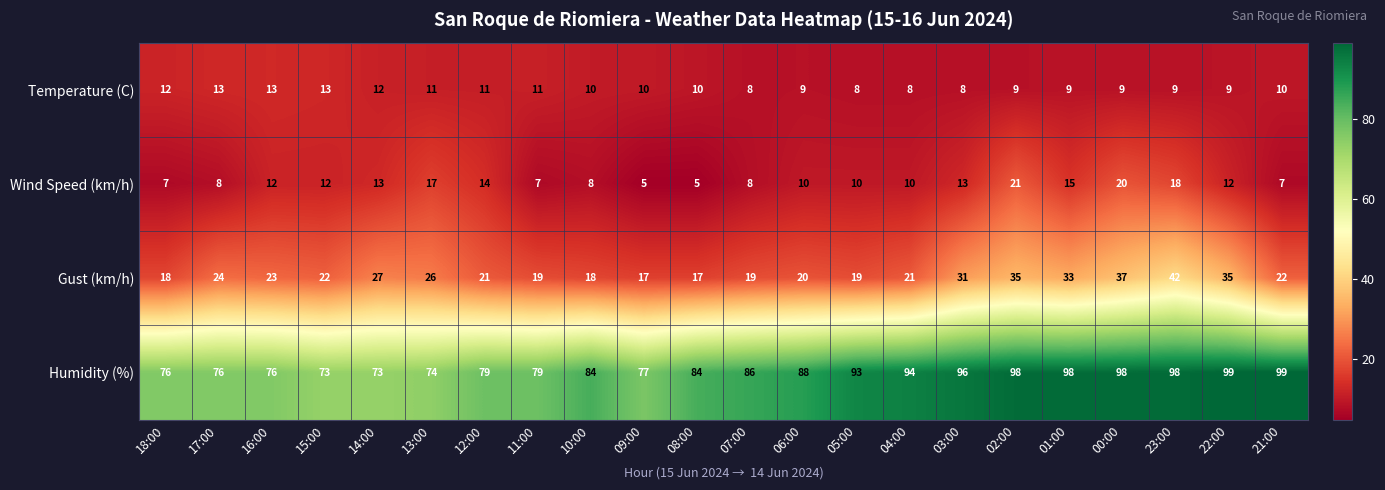

Rank the series by their maximum value, from highest to lowest.

Humidity (%), Gust (km/h), Wind Speed (km/h), Temperature (C)